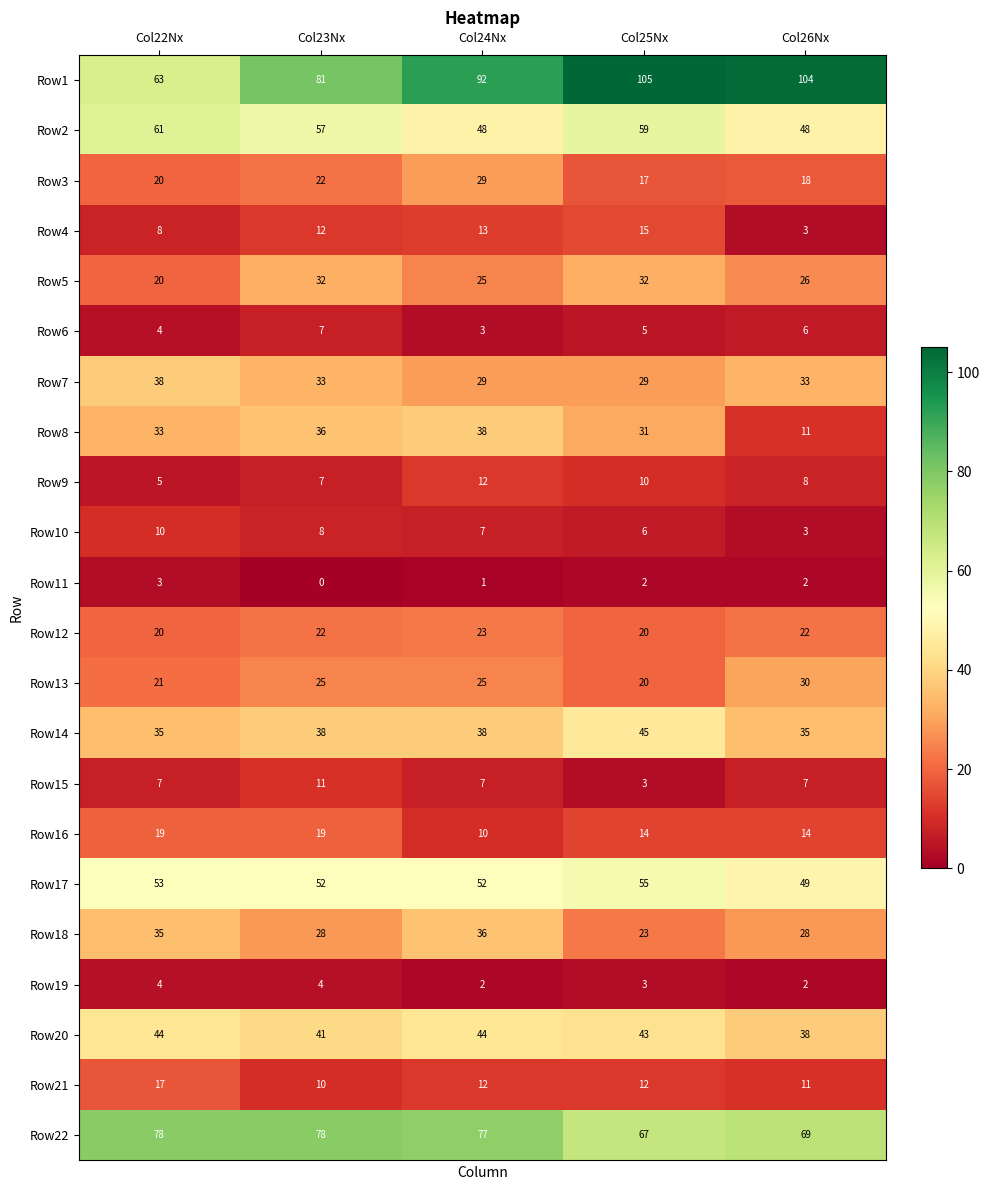

Which series has the largest total across all categories?

Row1